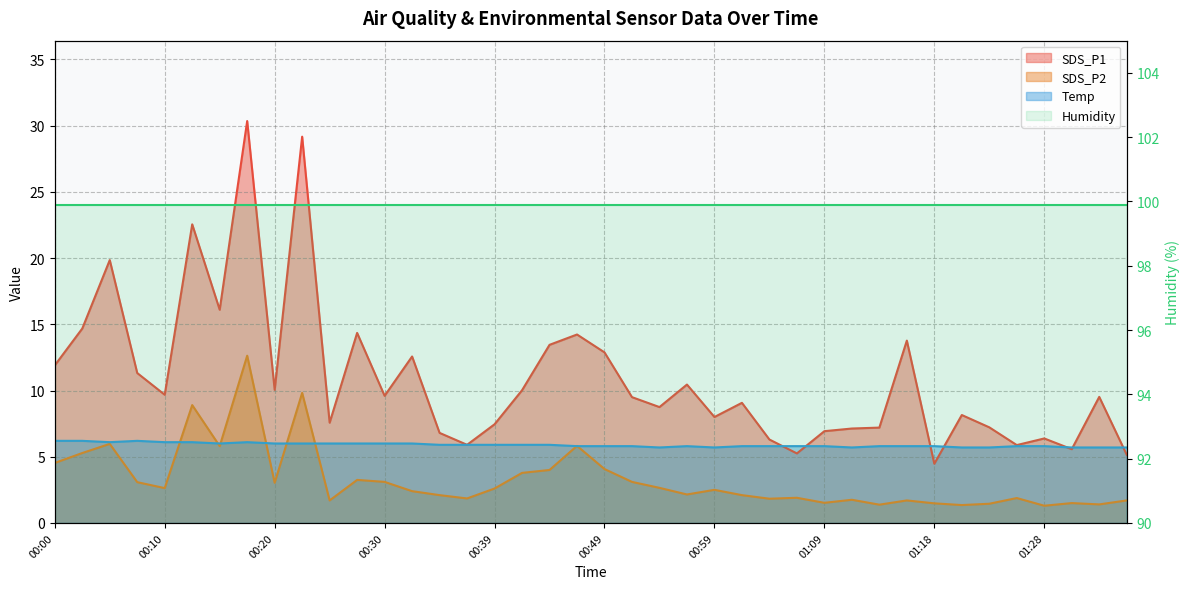

Which series has the largest total across all categories?

SDS_P1